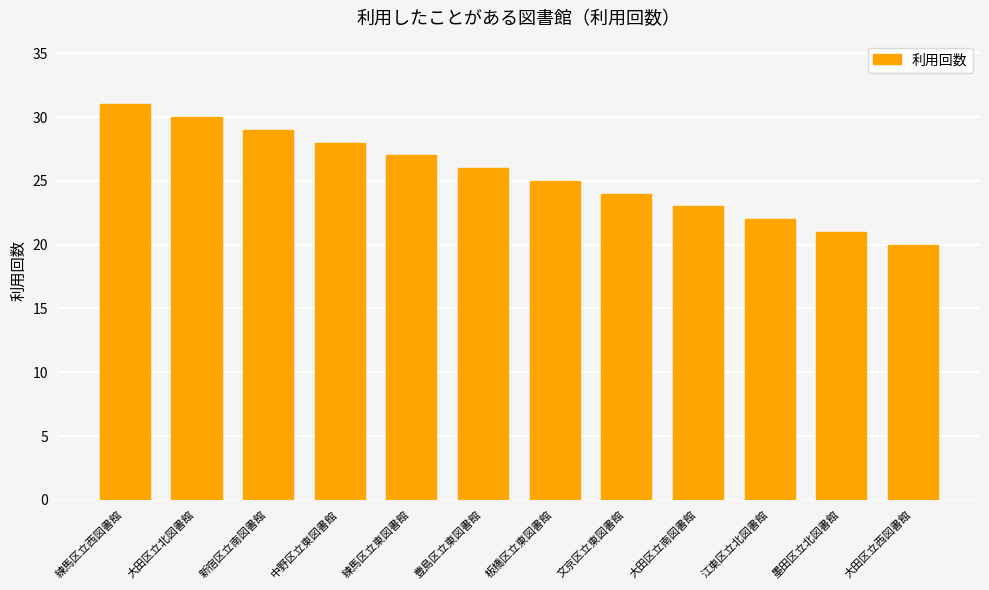

Reading right to left, transcribe all the data shown in this chart.

大田区立西図書館=20	墨田区立北図書館=21	江東区立北図書館=22	大田区立南図書館=23	文京区立東図書館=24	板橋区立東図書館=25	豊島区立東図書館=26	練馬区立東図書館=27	中野区立東図書館=28	新宿区立南図書館=29	大田区立北図書館=30	練馬区立西図書館=31